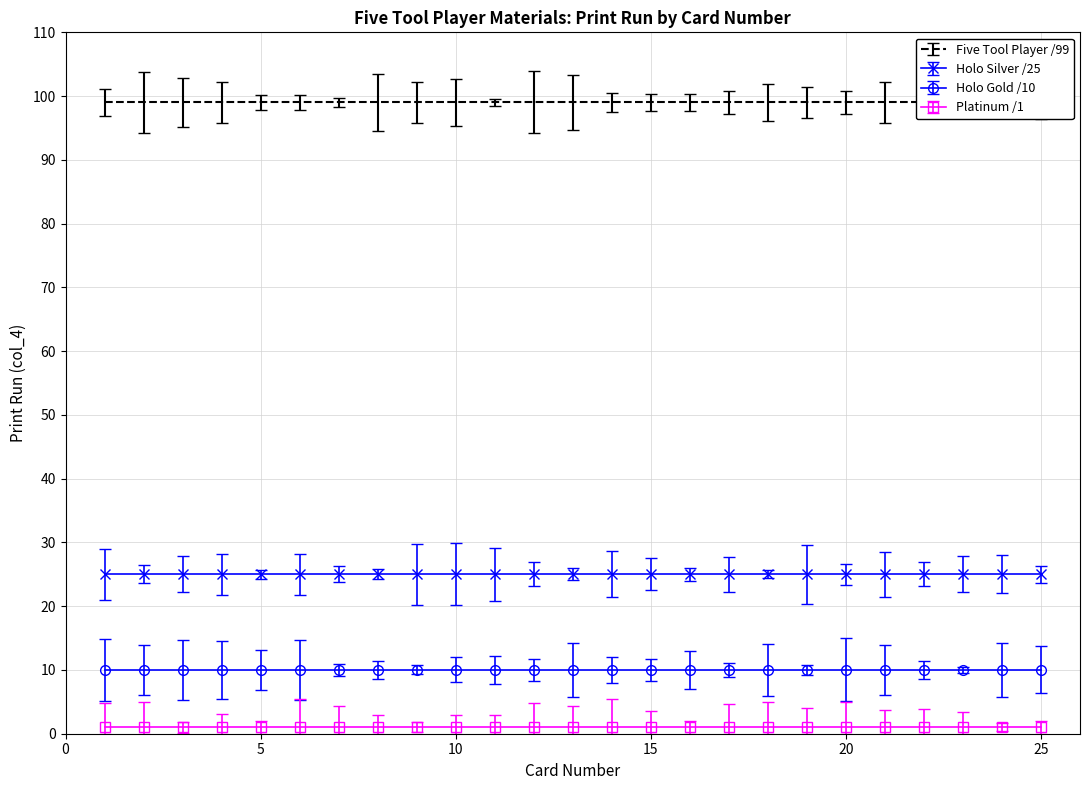

What is the value of the Five Tool Player /99 point at the 21st from the left?

99